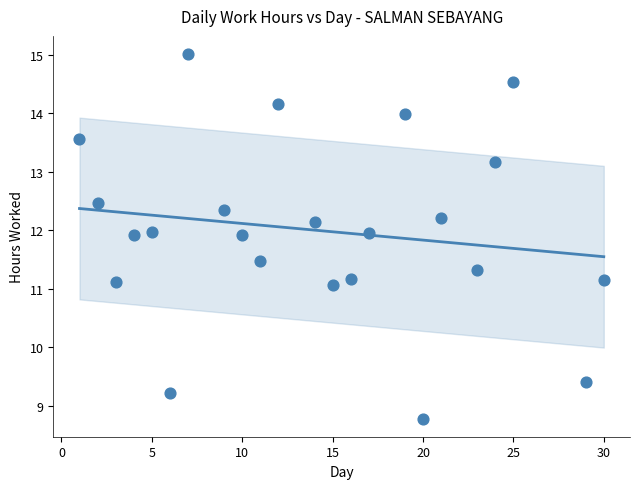

What is the range of X values (max minus min)?

29.0